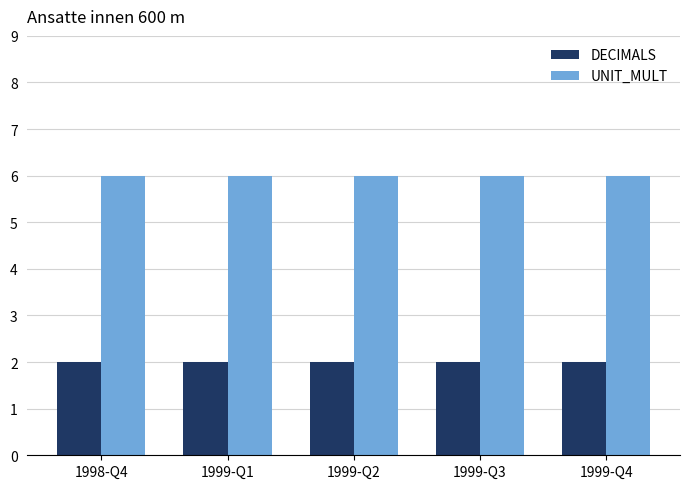

How many groups of bars are there?

5